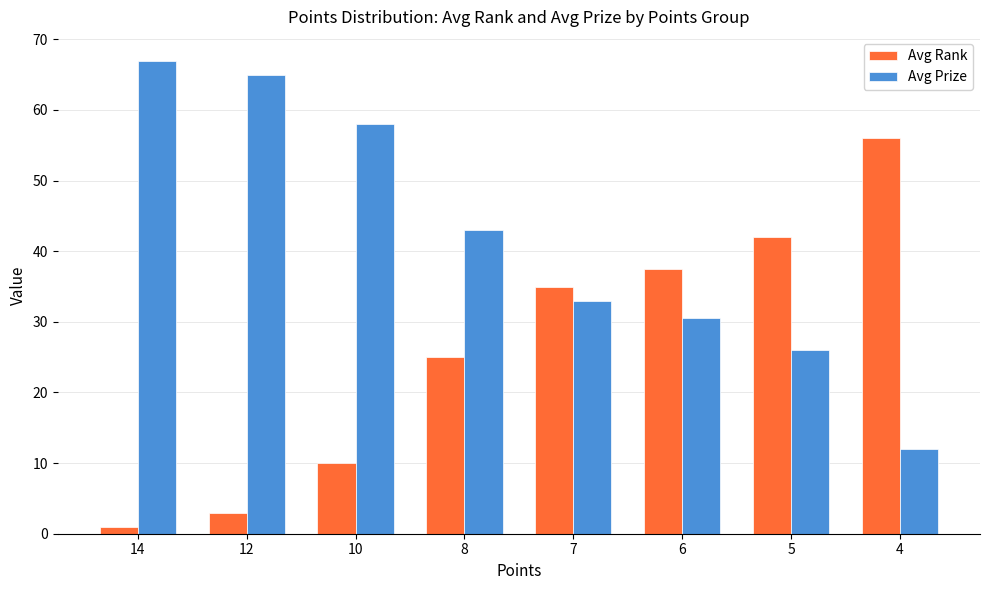

What is the approximate value of Avg Rank at 14?

1.0